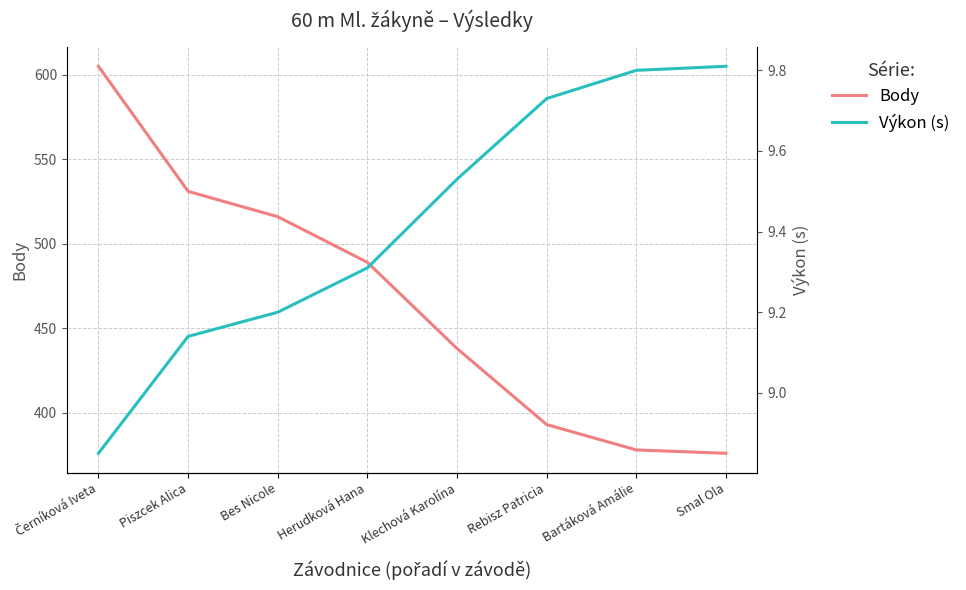

True or false: Výkon (s) and Body cross at least once.

False